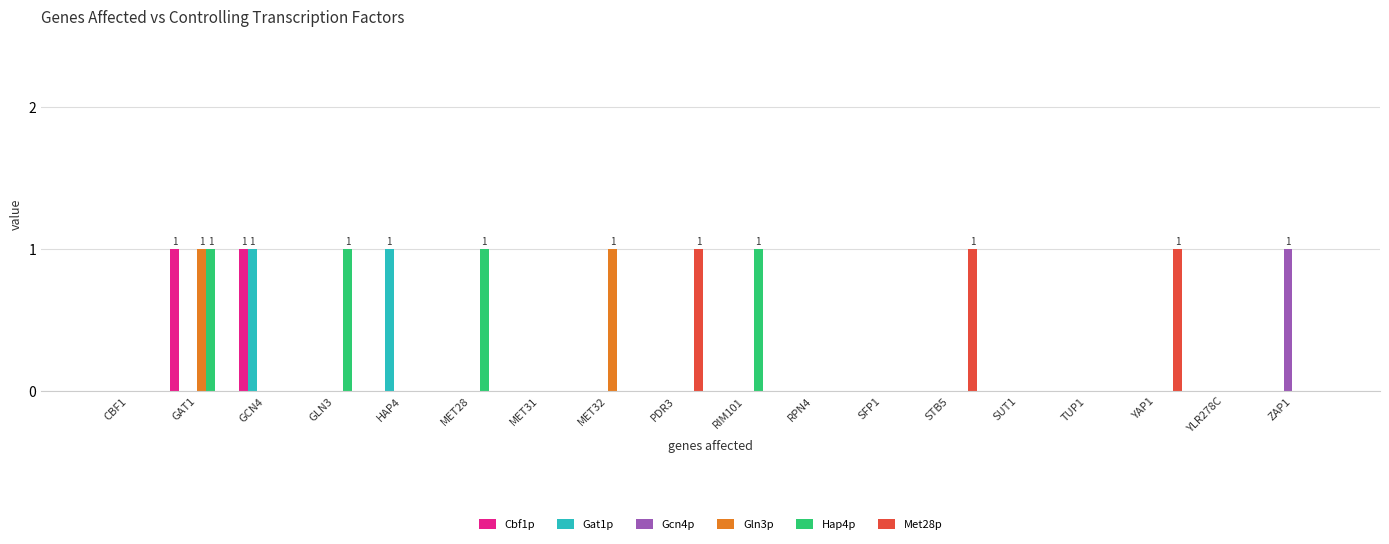

At which category is the sum across all series the highest?

GAT1